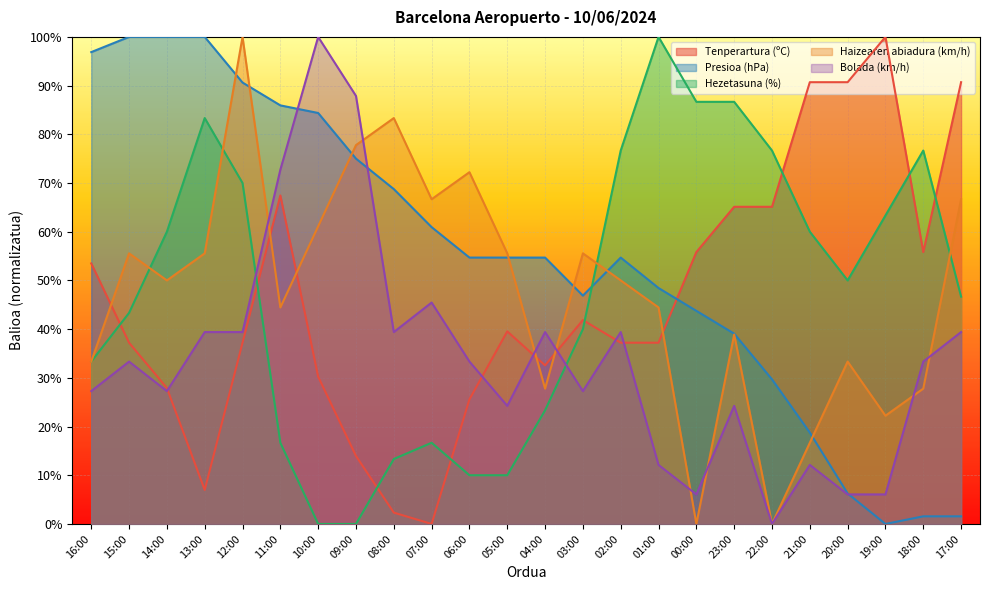

True or false: Presioa (hPa) has a value of 100.0 at 13:00.

True